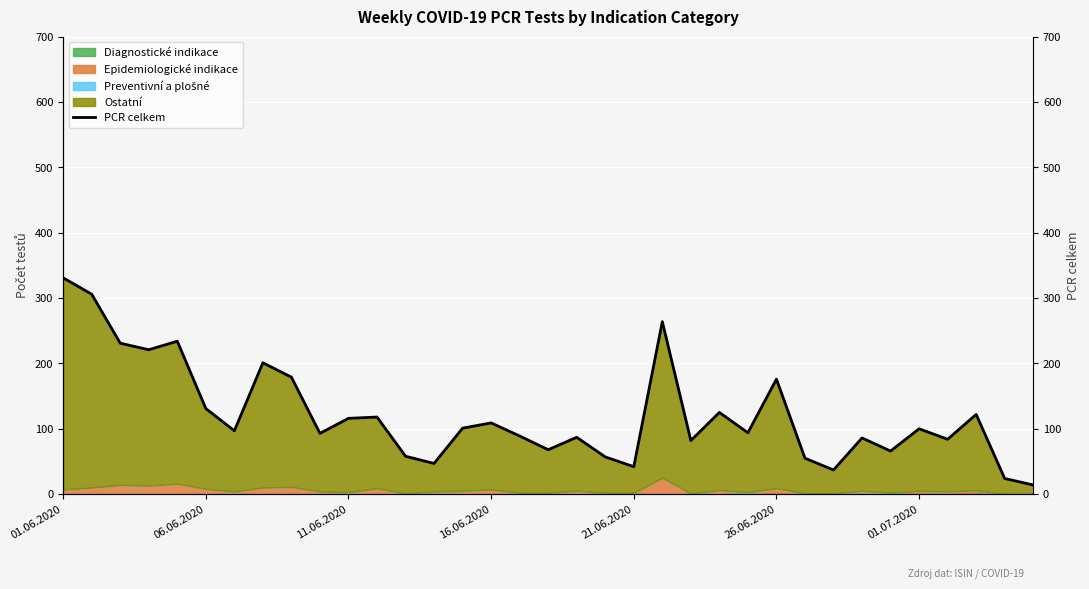

What is the difference between the second highest and minimum values?

292